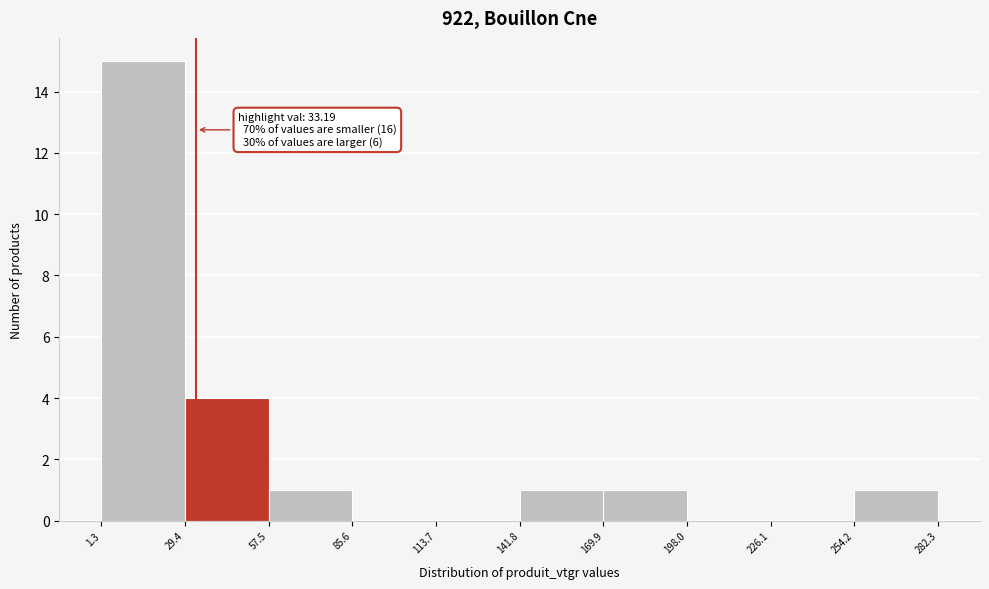

Over which range of the x-axis is the bar tallest?

1.3 to 29.4